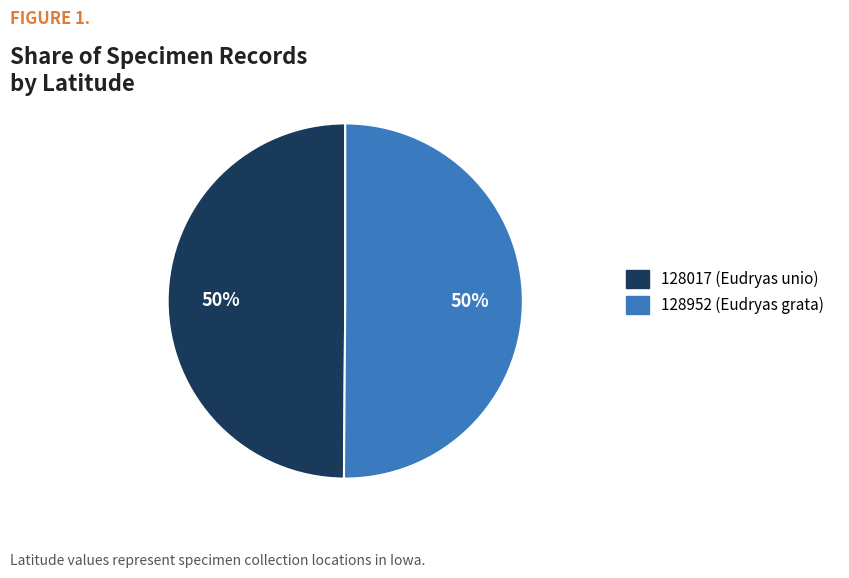

Do 128017 (Eudryas unio) and 128952 (Eudryas grata) together represent more than half of the pie?

Yes